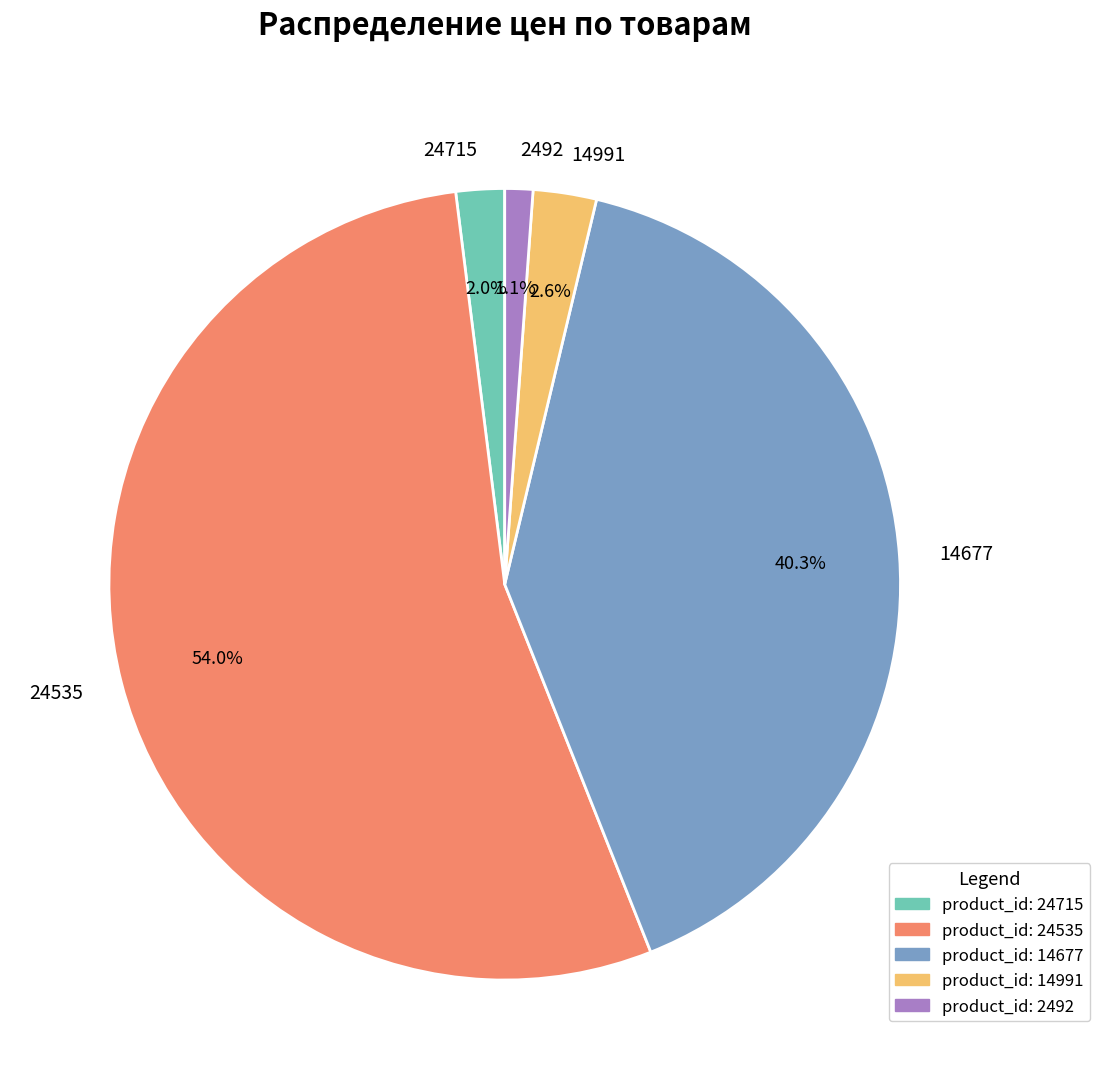

True or false: 24535 accounts for 54% of the total.

True